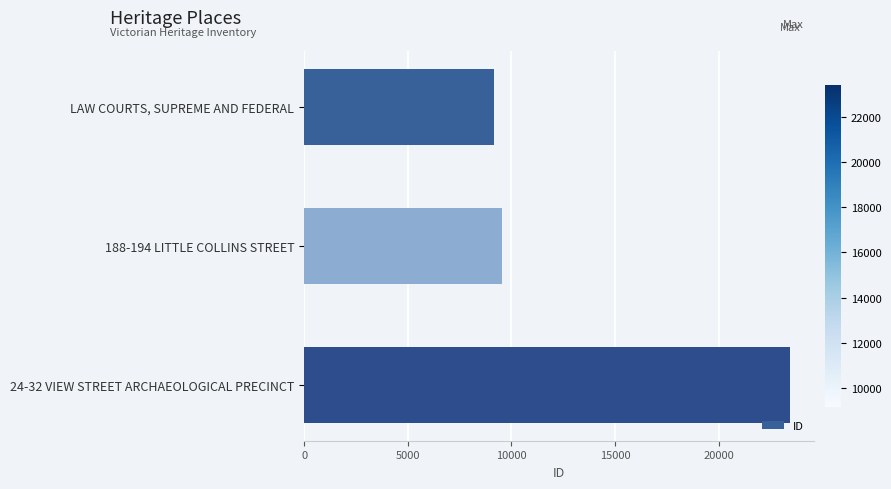

How many distinct data groups are displayed?

1